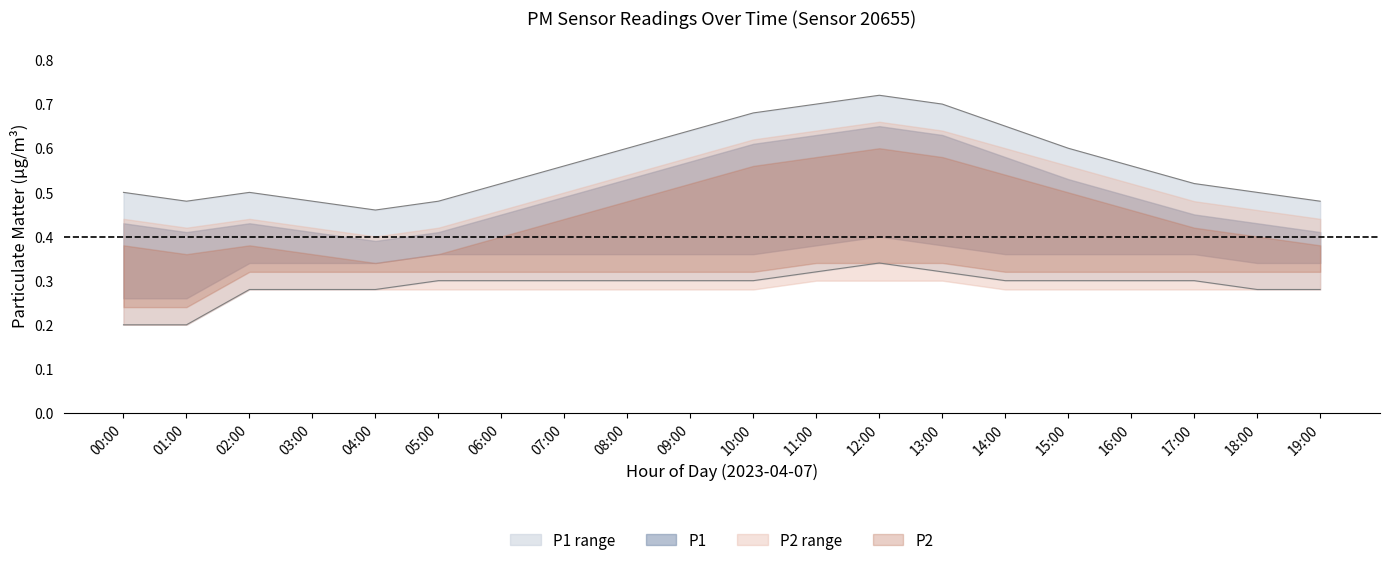

What is the difference between the maximum and minimum values in the P1_upper series?

0.3